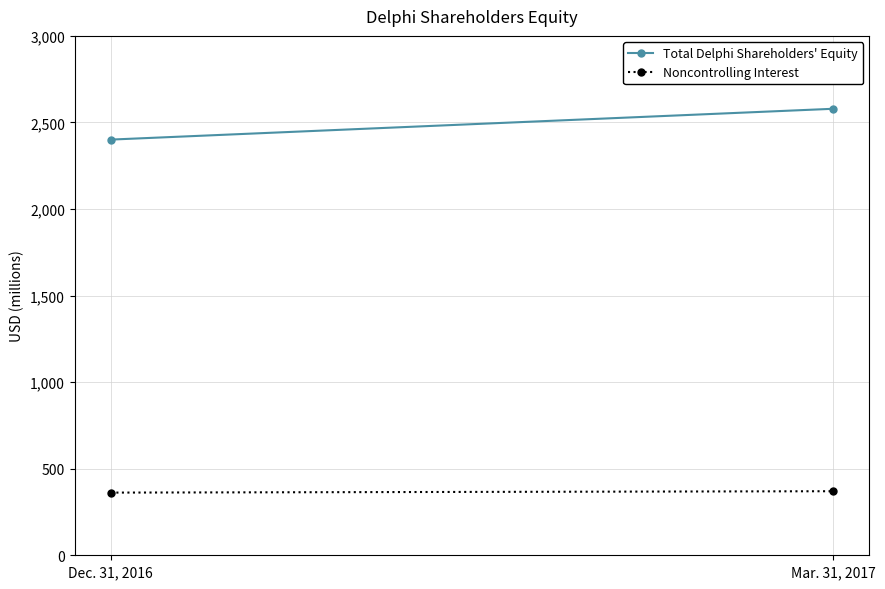

At Mar. 31, 2017, list the series in order from smallest to largest.

Noncontrolling Interest, Total Delphi Shareholders' Equity